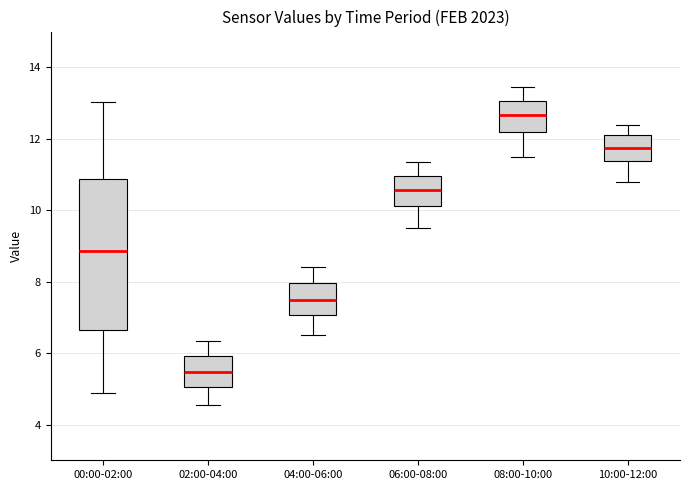

Which box is the tallest, from its lower edge to its upper edge?

00:00-02:00